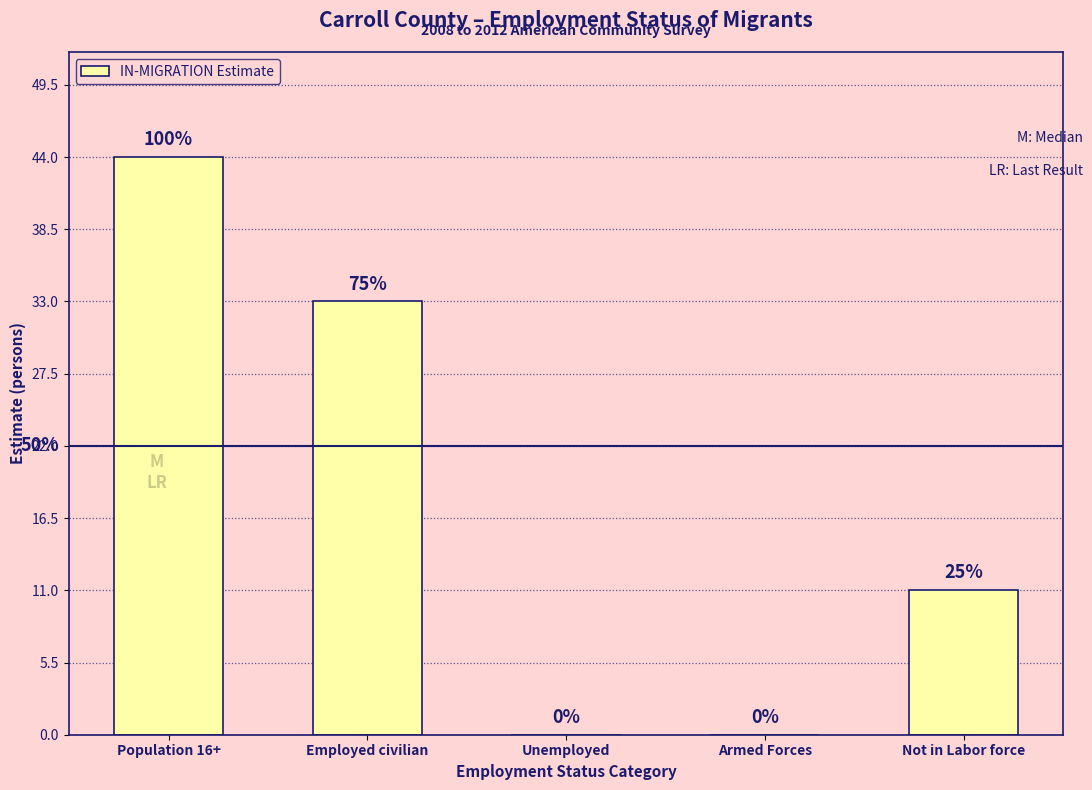

Are the bars grouped side by side (vs. stacked)?

No